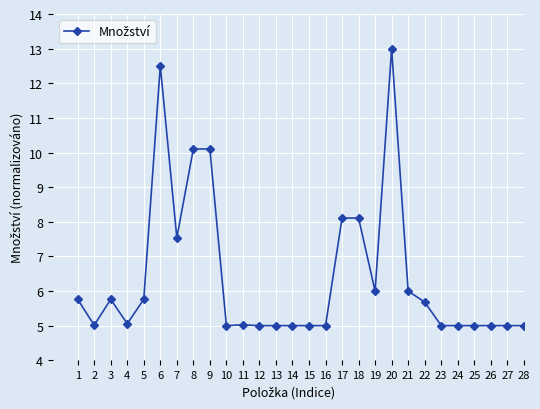

Count the number of categories in the chart.

28